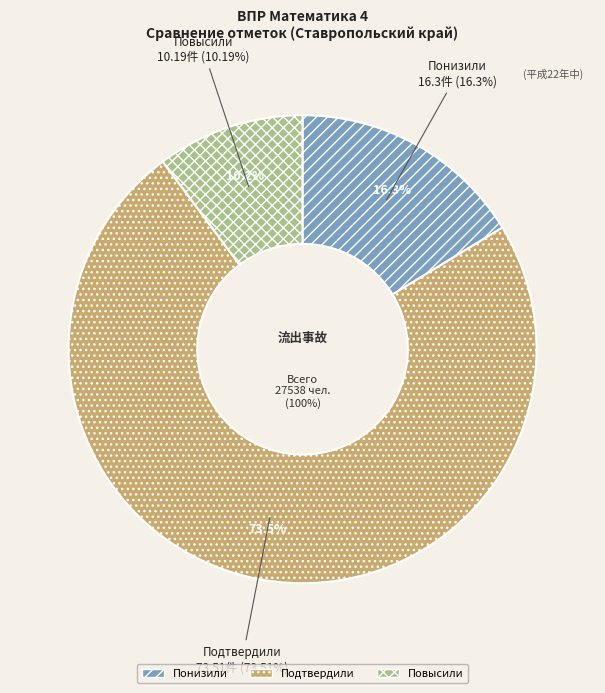

Count the number of slices in the pie.

3